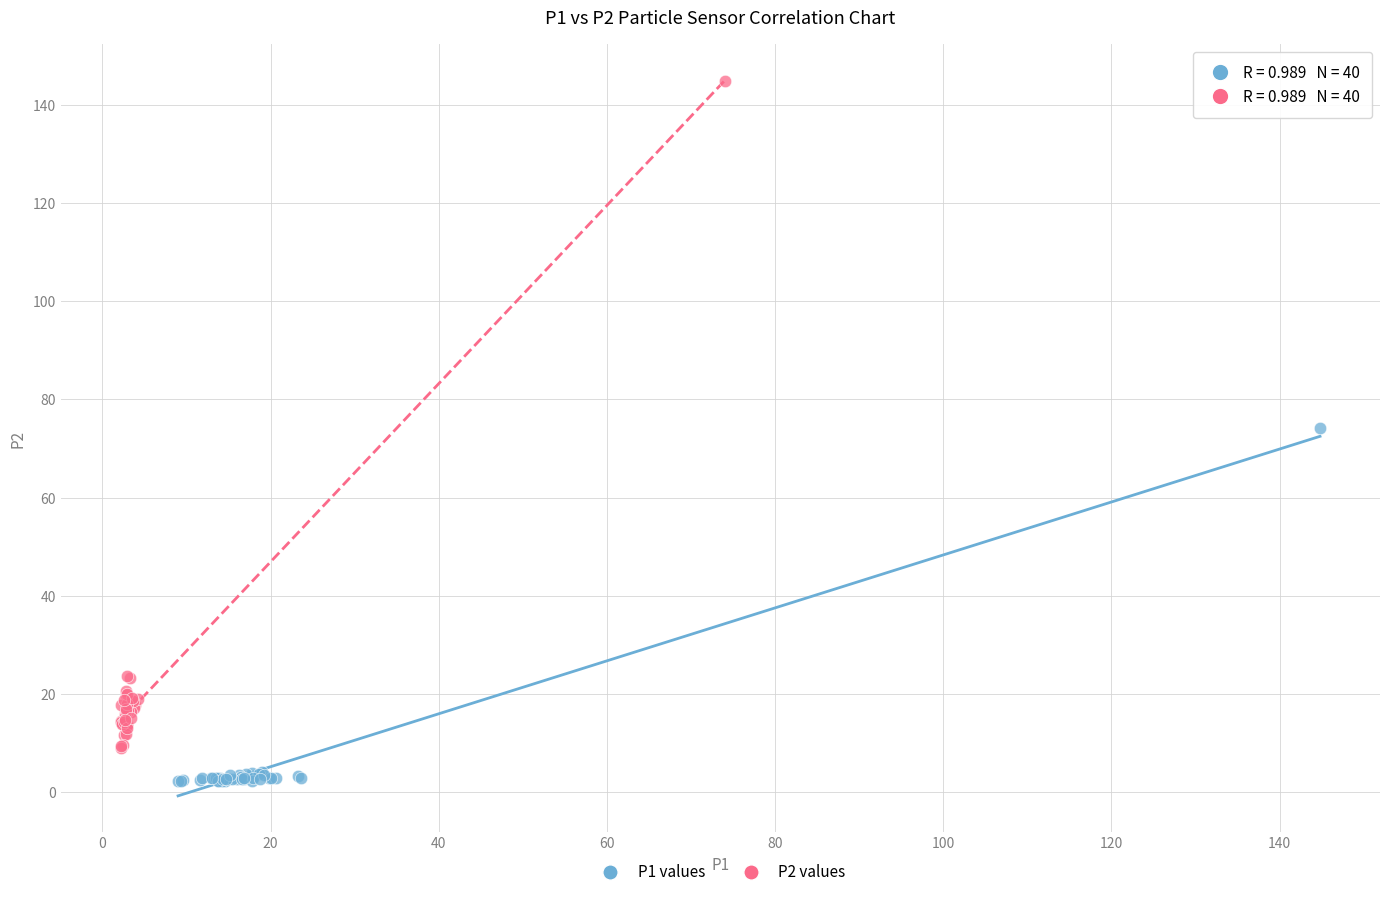

Which series has the largest Y range (max minus min)?

P2 values